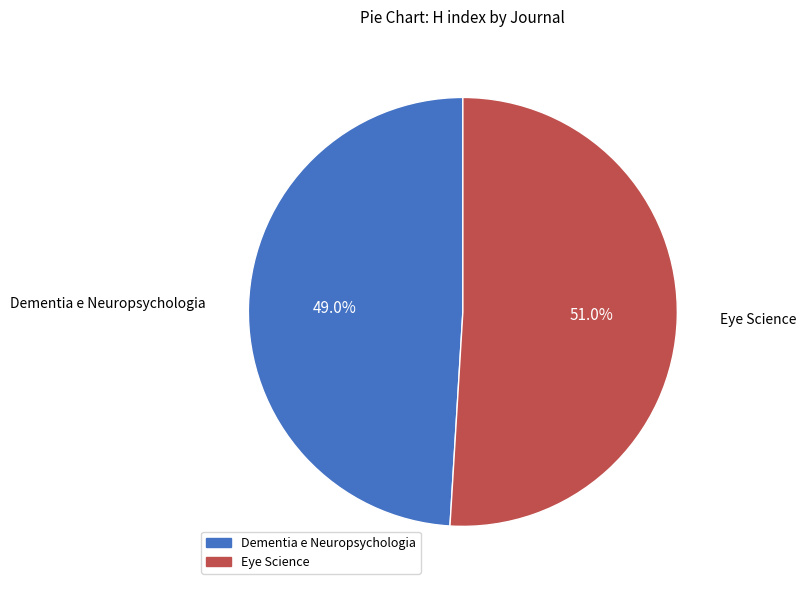

Does any single category account for the majority?

Yes